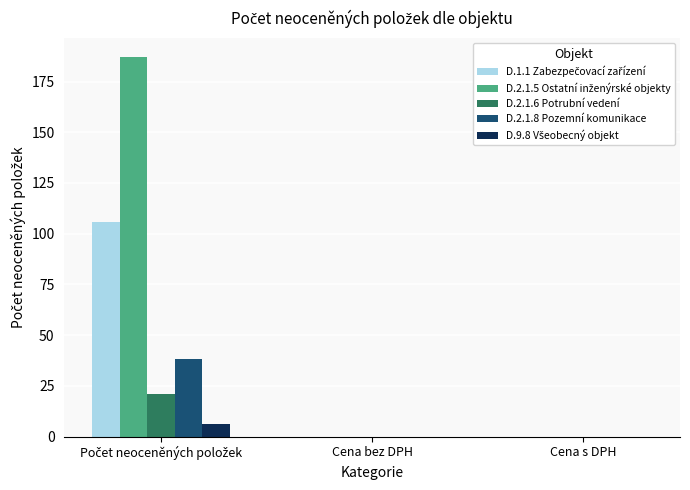

True or false: D.2.1.6 Potrubní vedení has a value of 0 at Cena s DPH.

True